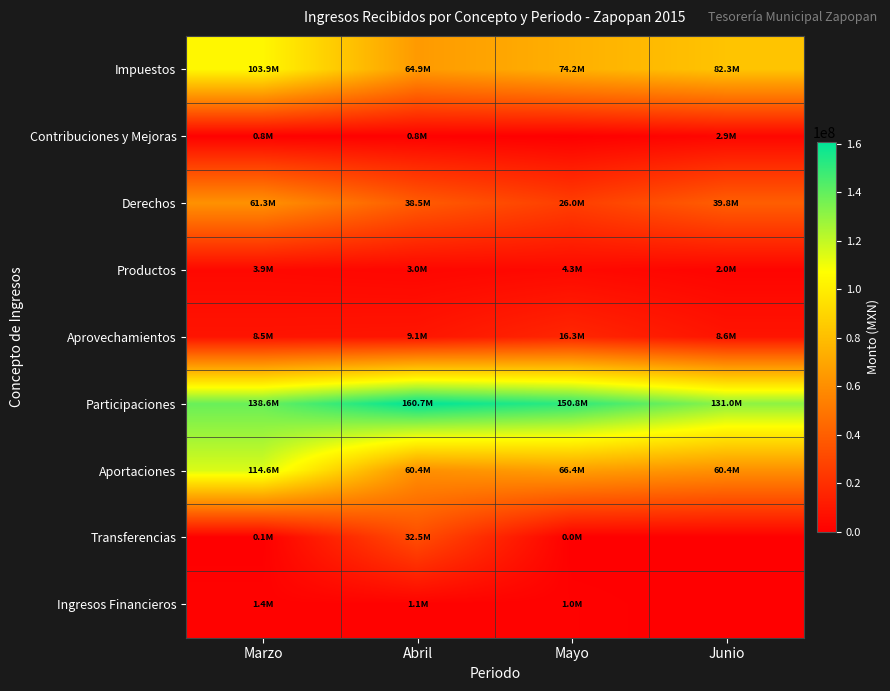

Which series has the widest spread of values?

Aportaciones